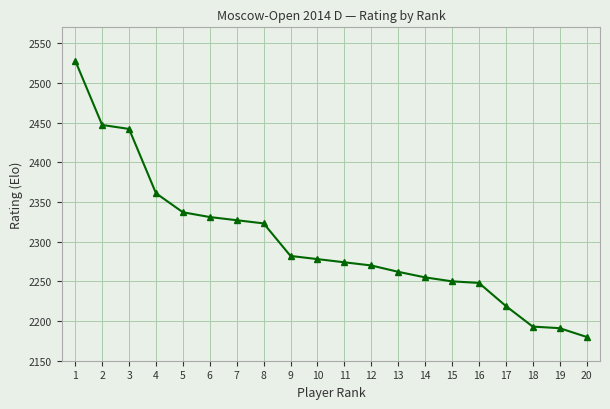

How many data points are less than 2278?

10